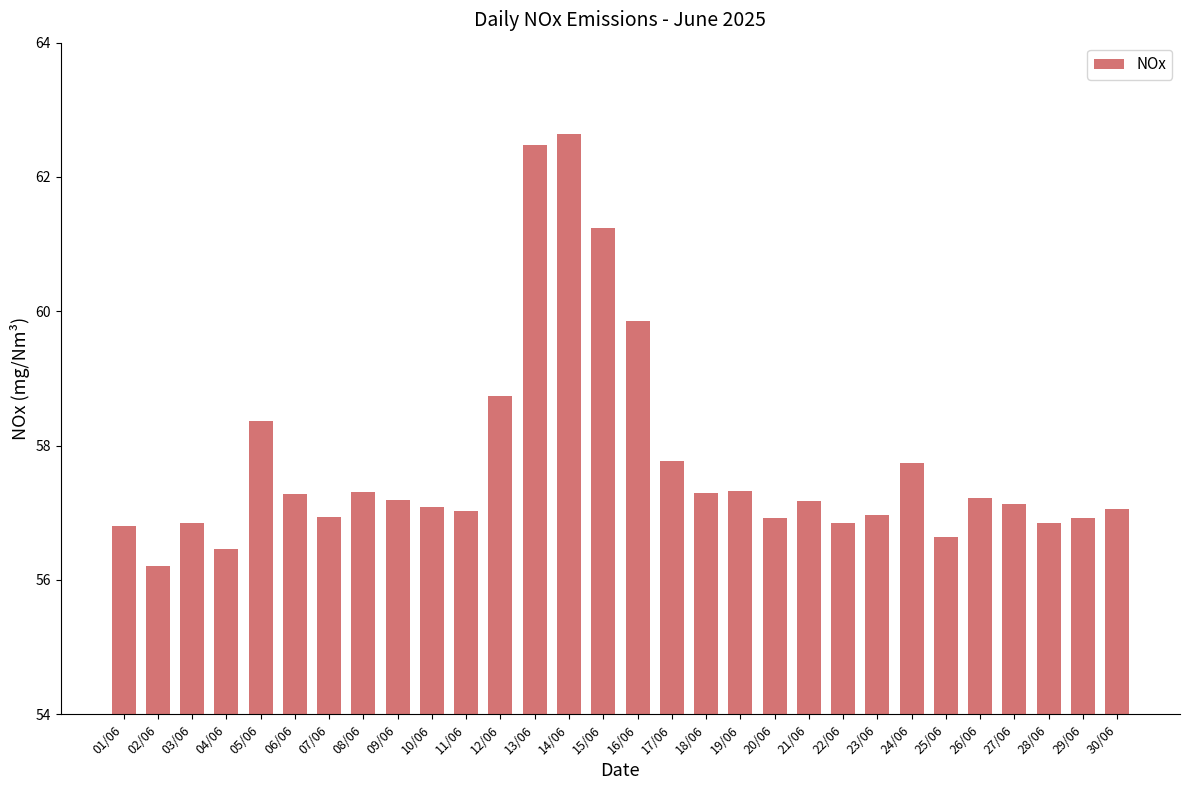

How many series are shown in this chart?

1